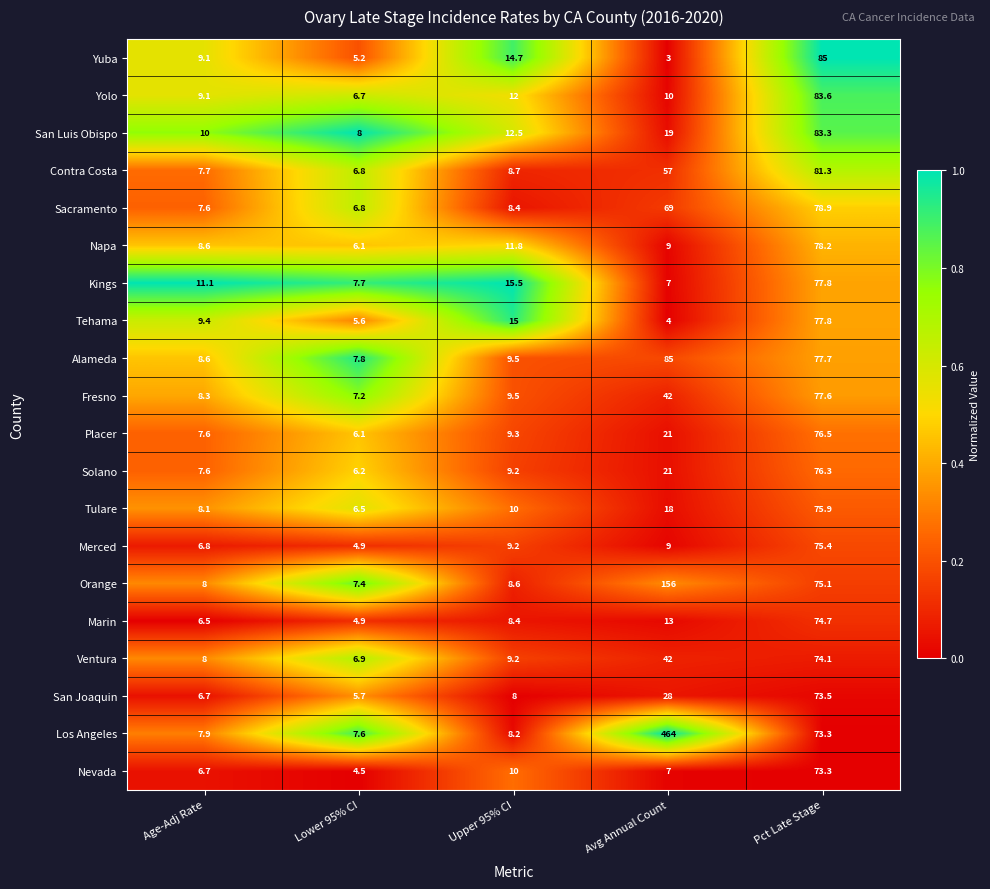

What is the maximum value shown in the chart?

464.0